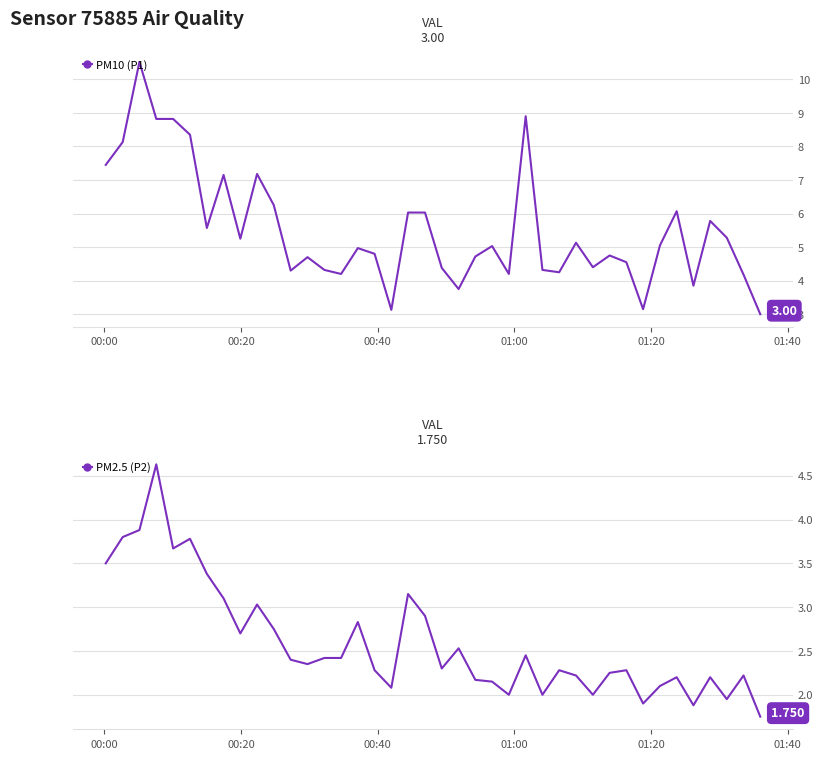

How many distinct data groups are displayed?

2